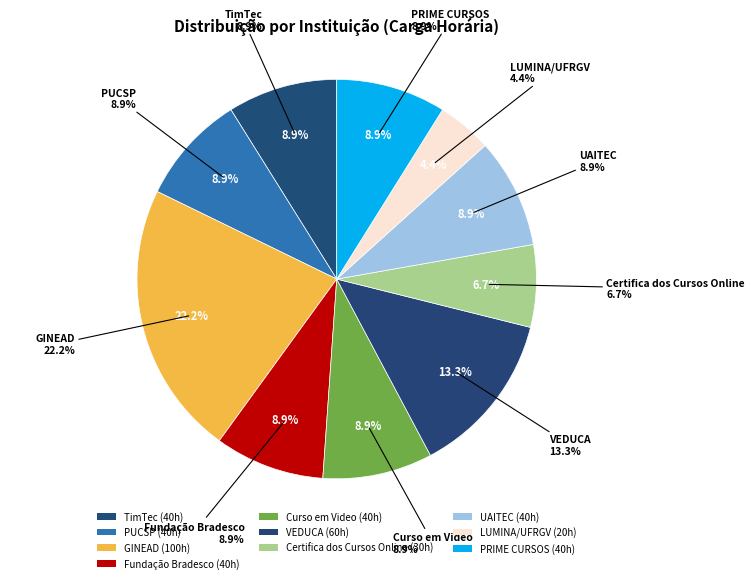

Count the number of slices in the pie.

10